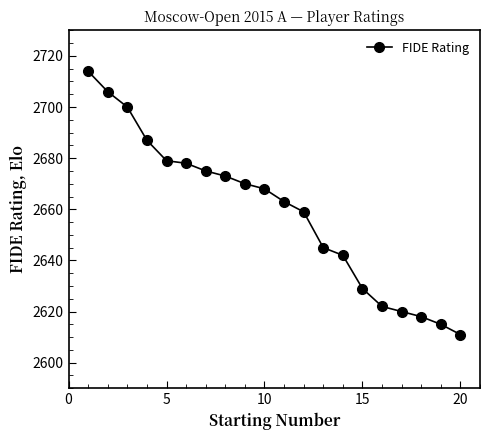

Does the chart display data point markers on the line(s)?

Yes